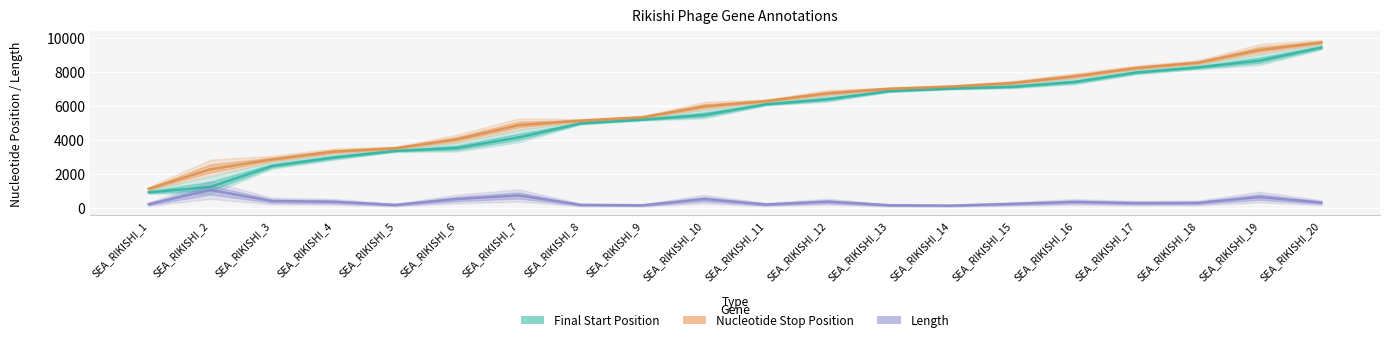

How many lines are shown in the chart?

3